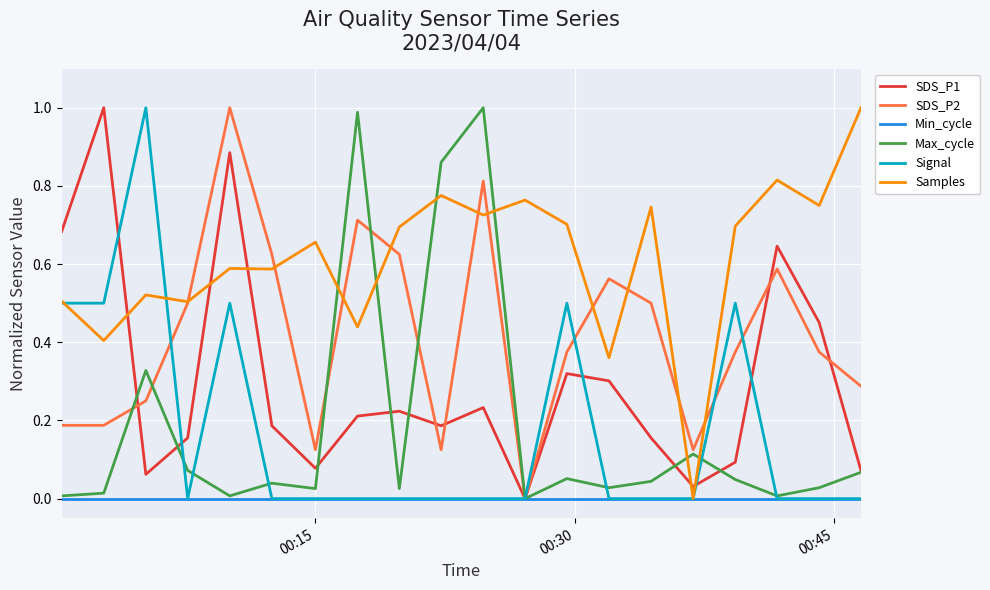

True or false: Samples and SDS_P1 intersect in this chart.

True